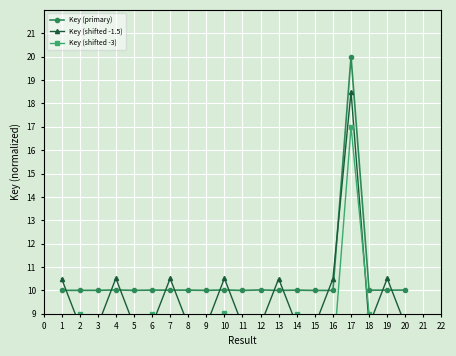

At how many categories does at least one series exceed 7?

20